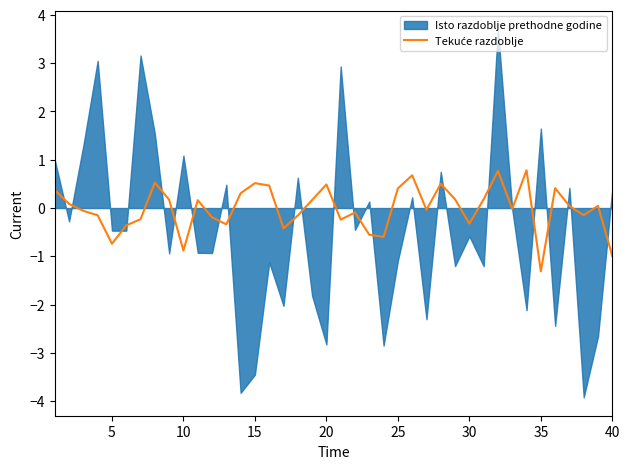

What is the sum of all values?

-0.6